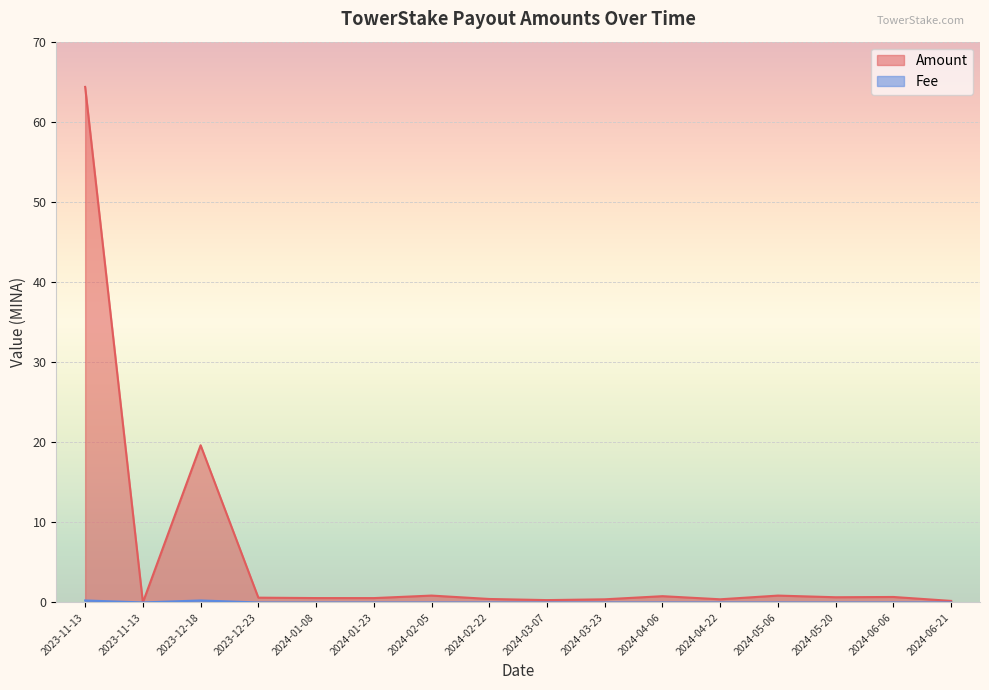

At which category does Amount reach its first local peak?

2023-12-18